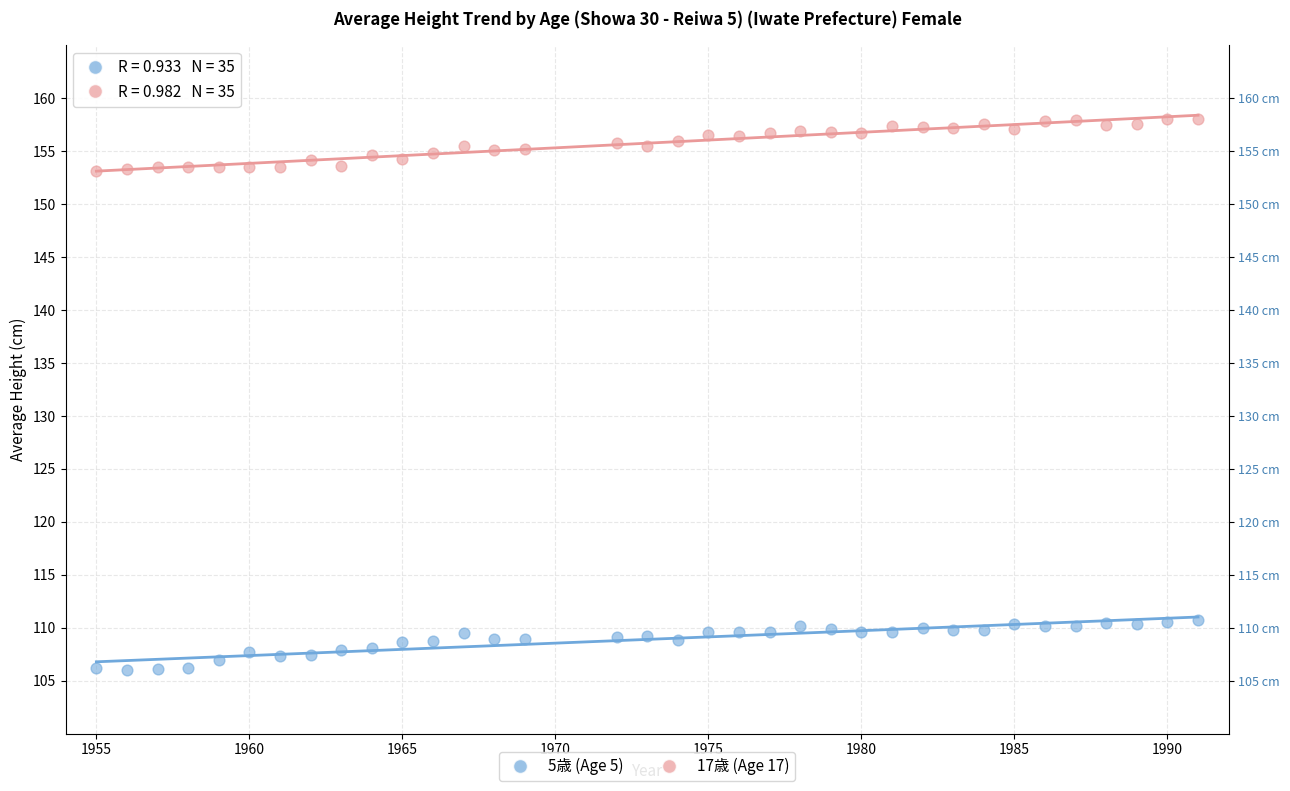

Which series contains the lowest Y value?

5歳 (Age 5)